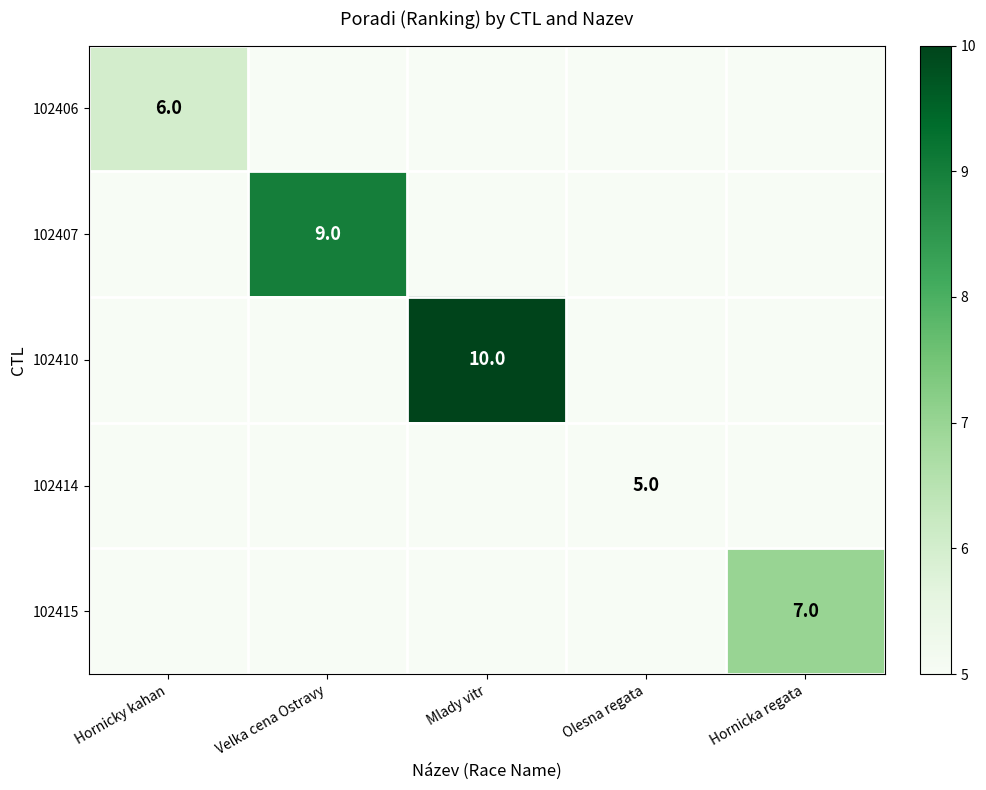

True or false: 102407 has a value of 3 at Velka cena Ostravy.

False